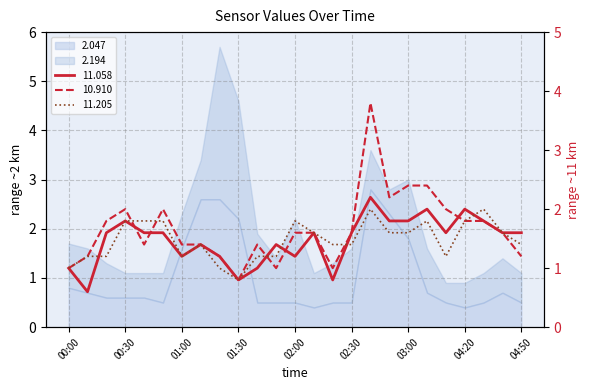

What value does the 10.910 series have at 03:00?

2.4